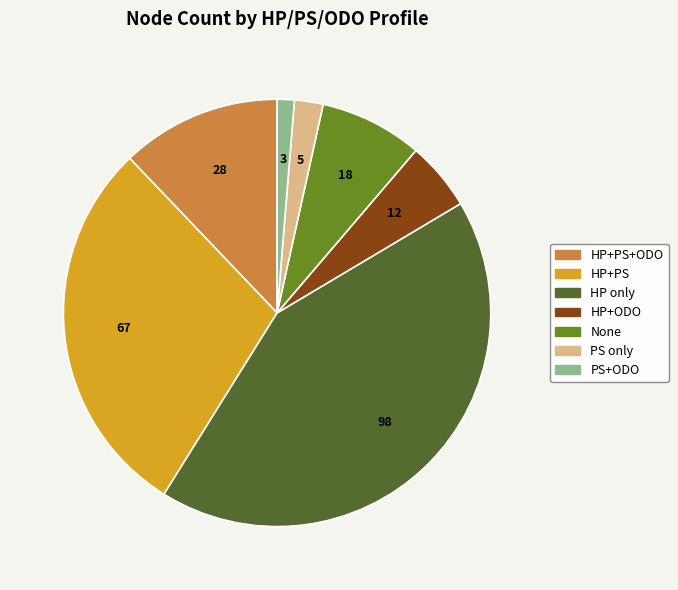

Is there a majority slice in this chart?

No